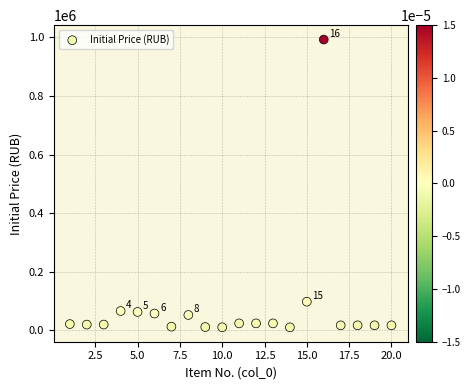

What Y value in the scatter plot is closest to 501601?

98010.4